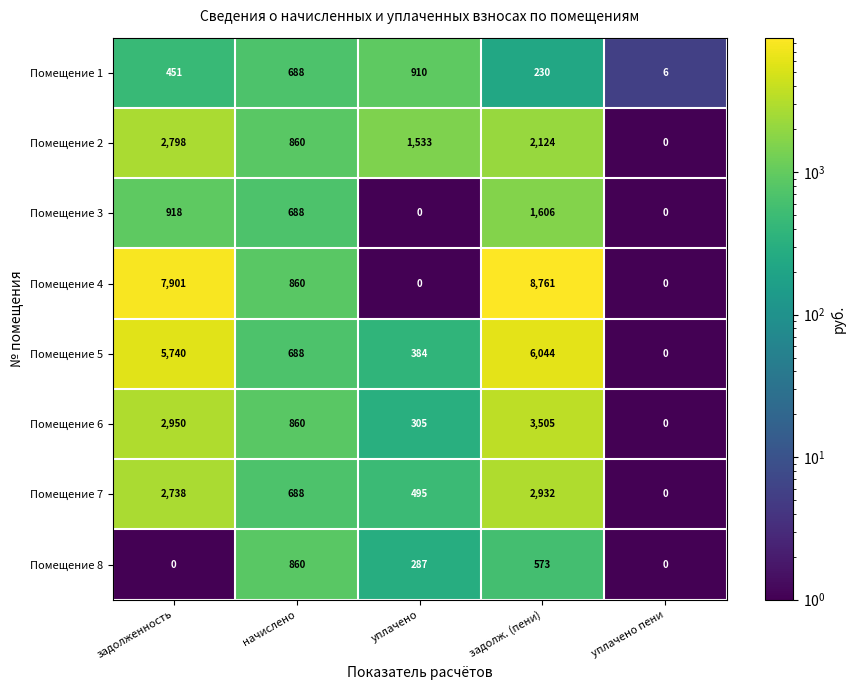

What is the total value across all series at задолж. (пени)?

25775